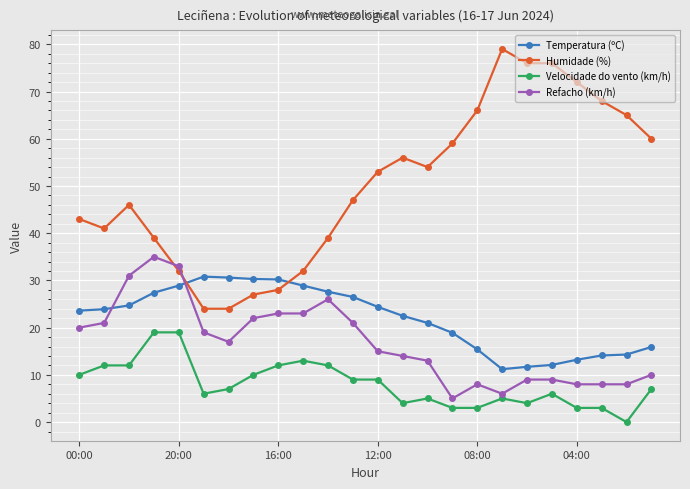

What is the value of the Refacho (km/h) point at the 5th from the left?

33.0